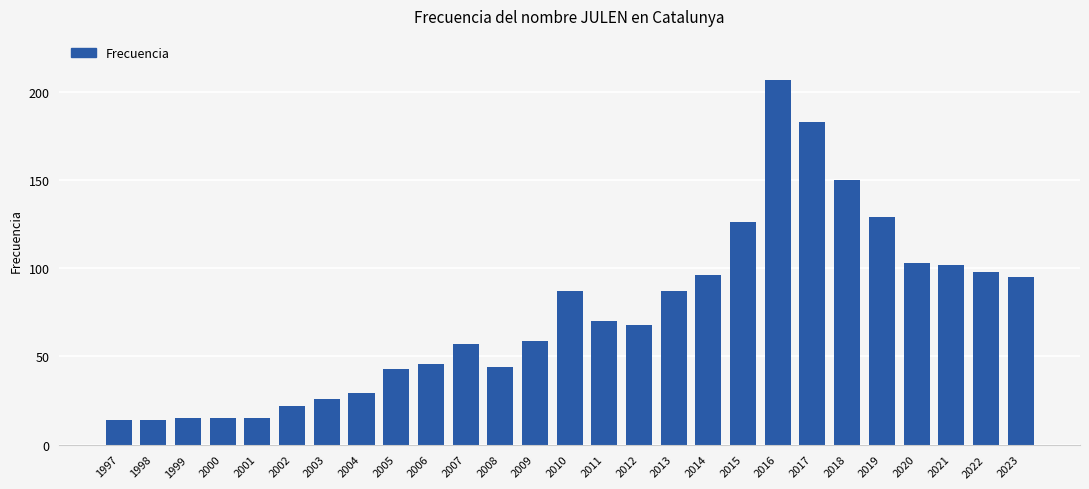

Which category has the highest value across all series?

2016